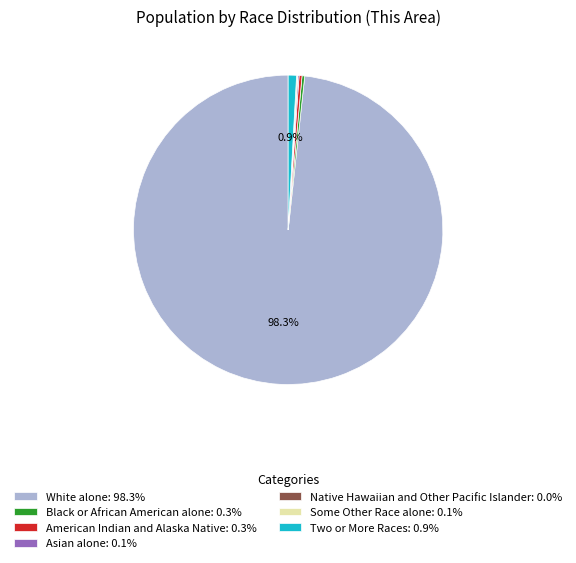

Does White alone: 98.3% represent more than half of the total?

Yes